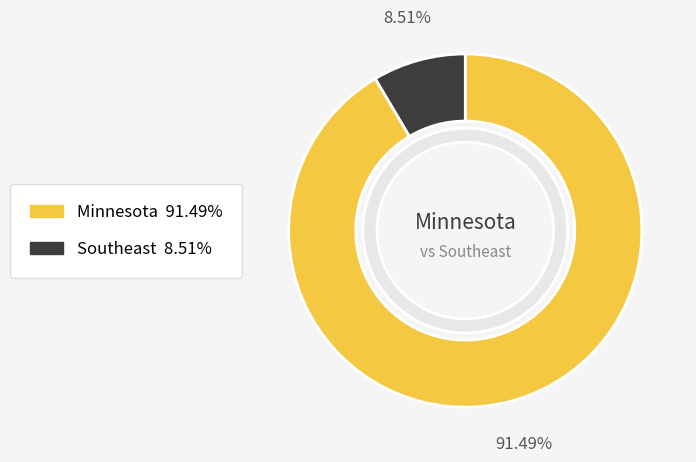

Which category has the smallest portion of the pie?

Southeast